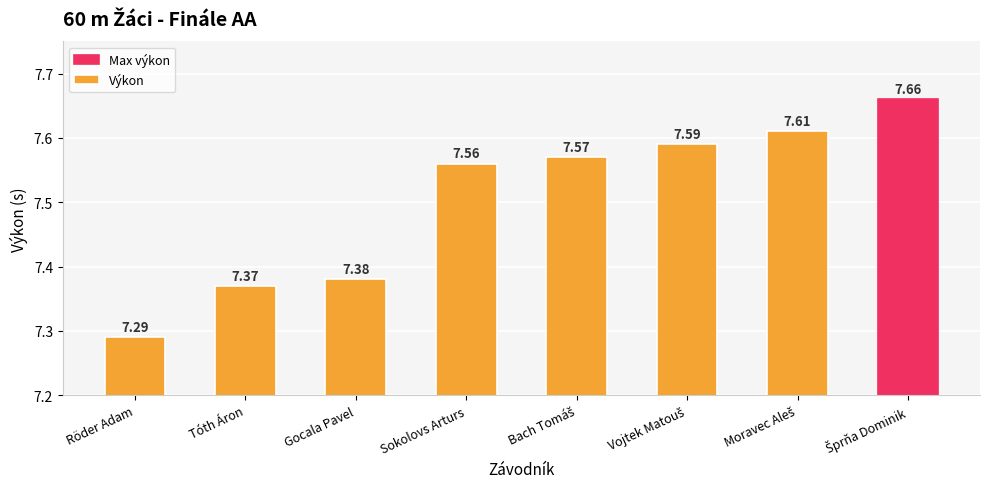

Which category has the lowest value across all series?

Röder Adam